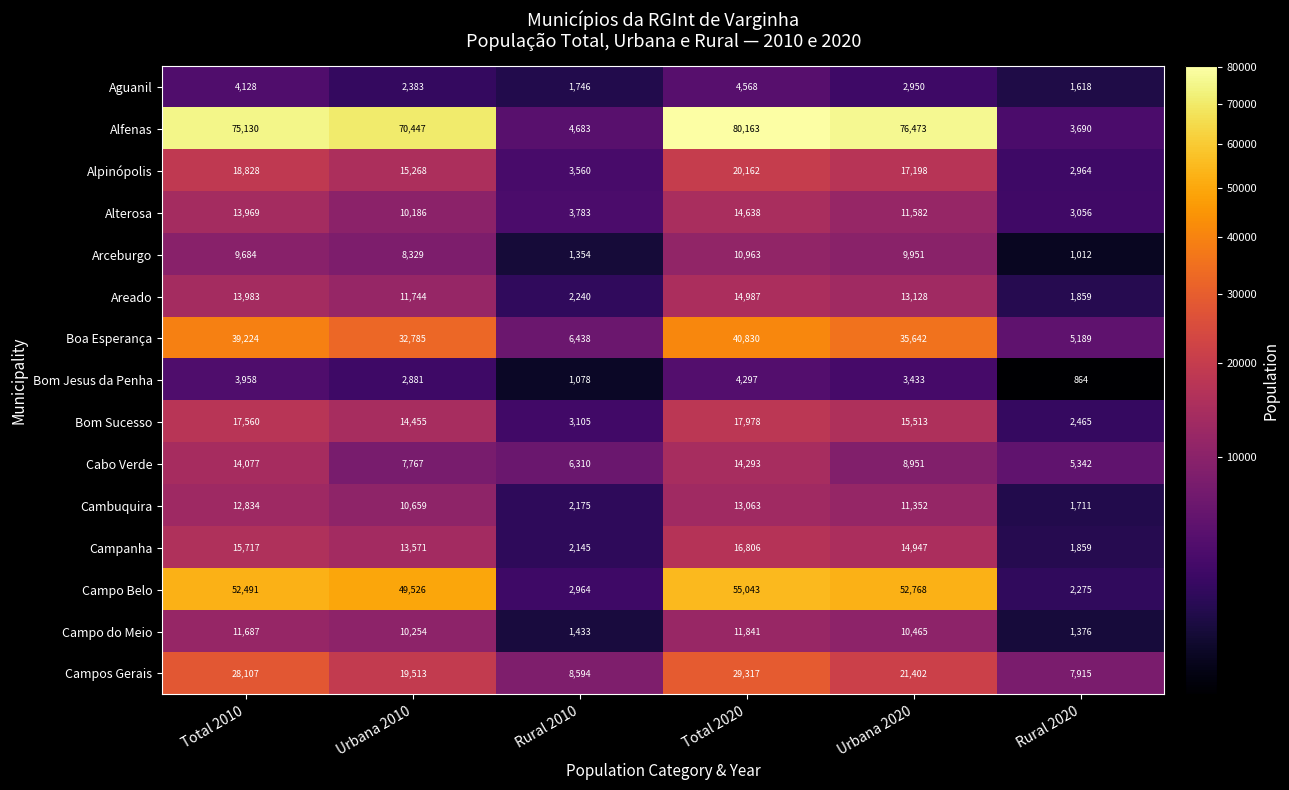

Is it true that Alpinópolis equals 1442 at Rural 2010?

False